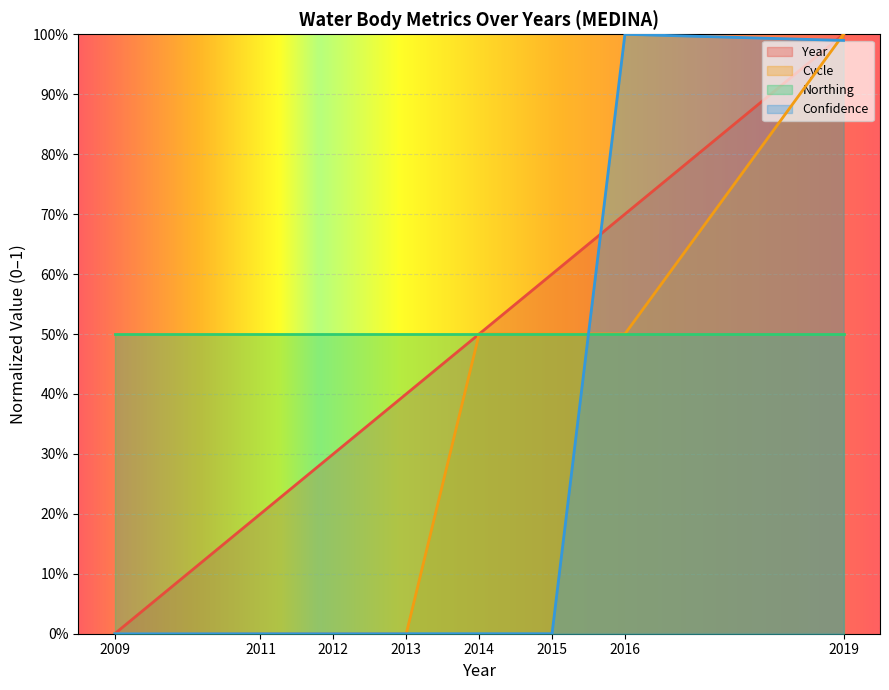

What are all the series names shown in the legend?

Year, Cycle, Northing, Confidence